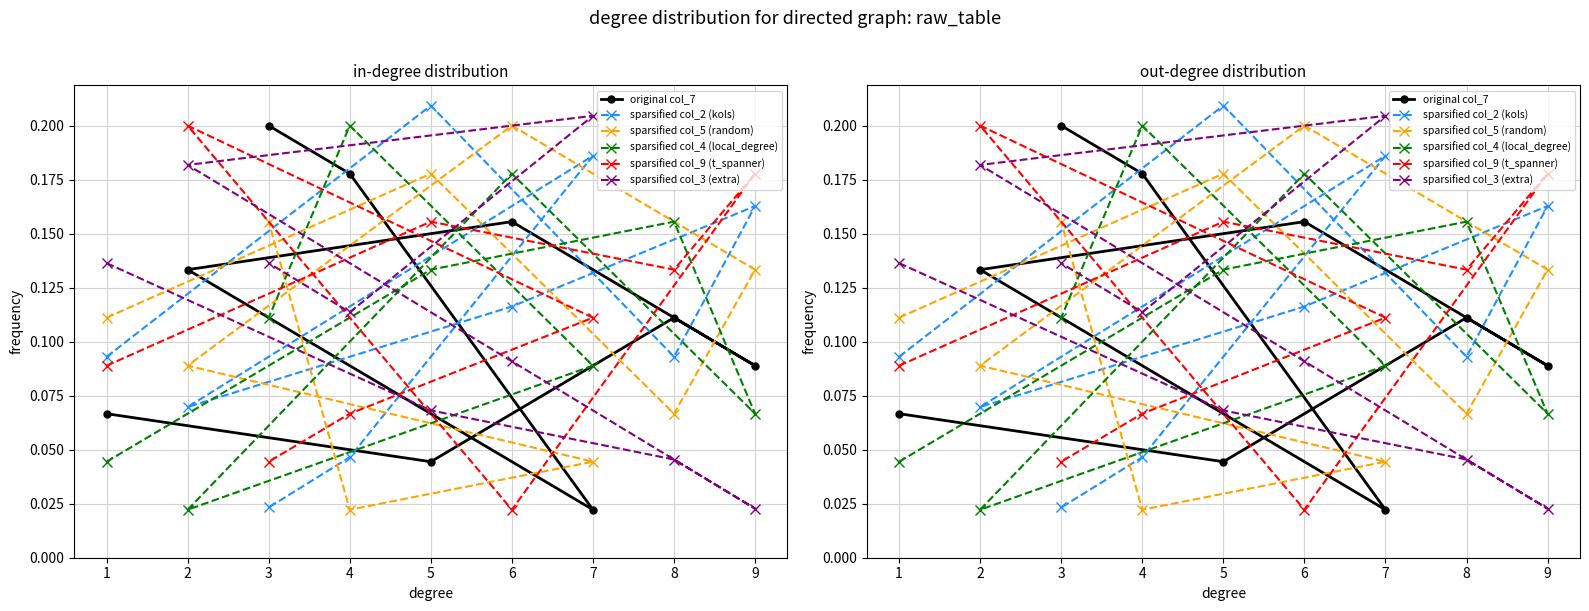

What is the maximum value shown in the chart?

0.2